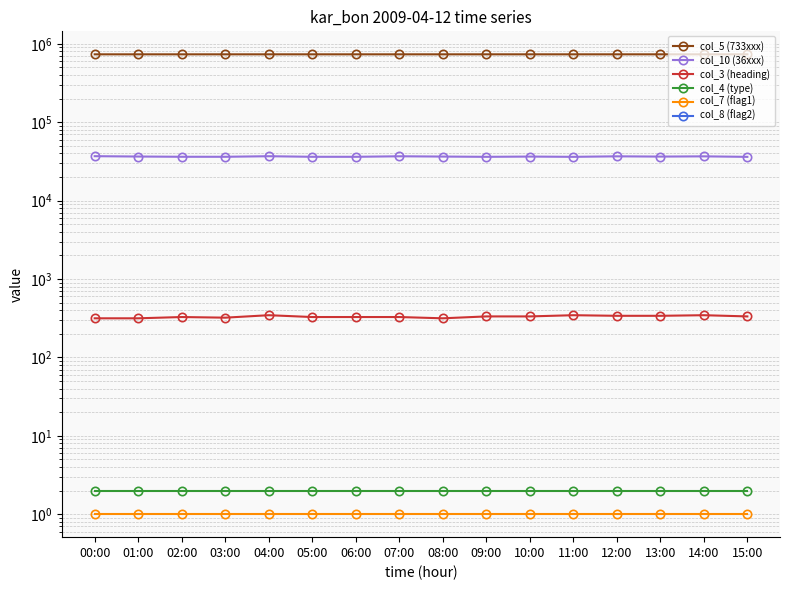

Rank the categories by col_7 (flag1) value from lowest to highest.

00:00, 01:00, 02:00, 03:00, 04:00, 05:00, 06:00, 07:00, 08:00, 09:00, 10:00, 11:00, 12:00, 13:00, 14:00, 15:00